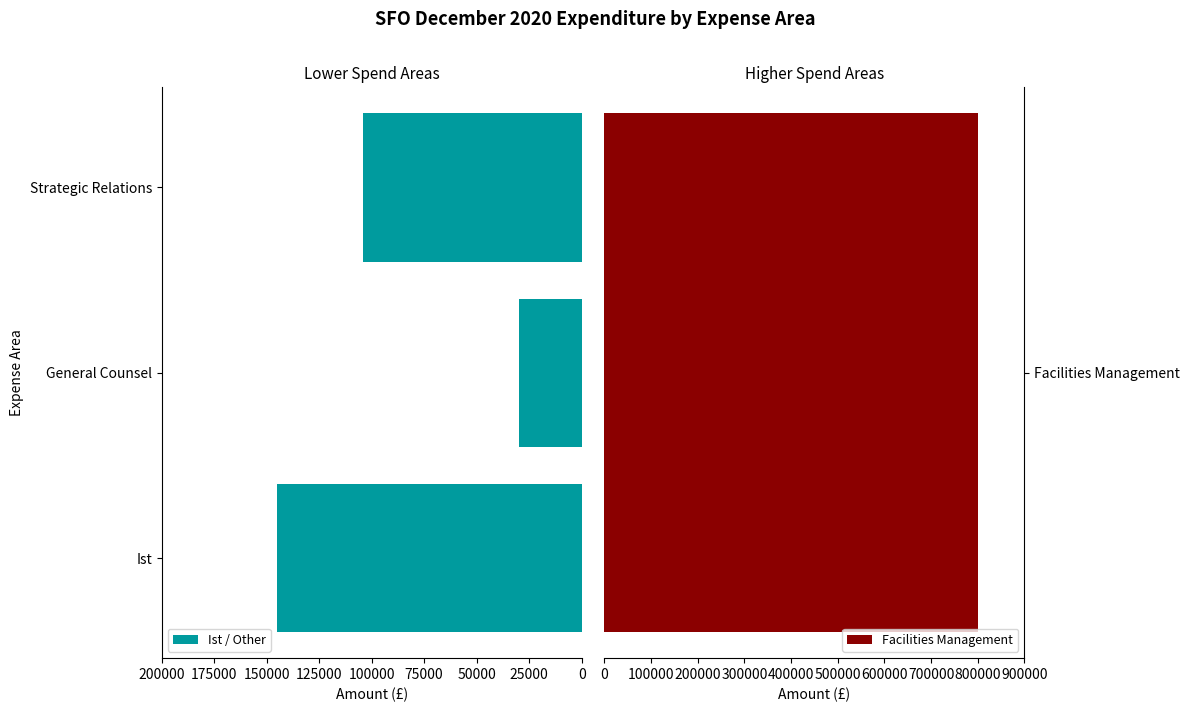

The chart shows a value of 104048.1 at 50000. True or false?

True